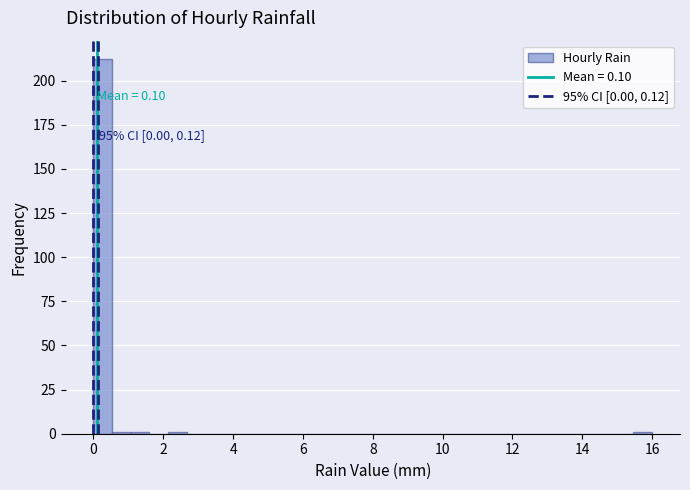

Around what value on the x-axis is the tallest bar? Give the approximate position of its centre, as read against the axis.

0.2